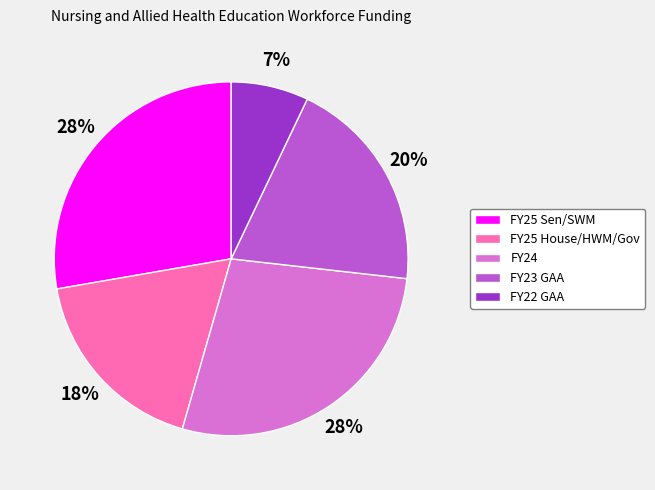

Which has a higher value, FY25 House/HWM/Gov or FY25 Sen/SWM?

FY25 Sen/SWM